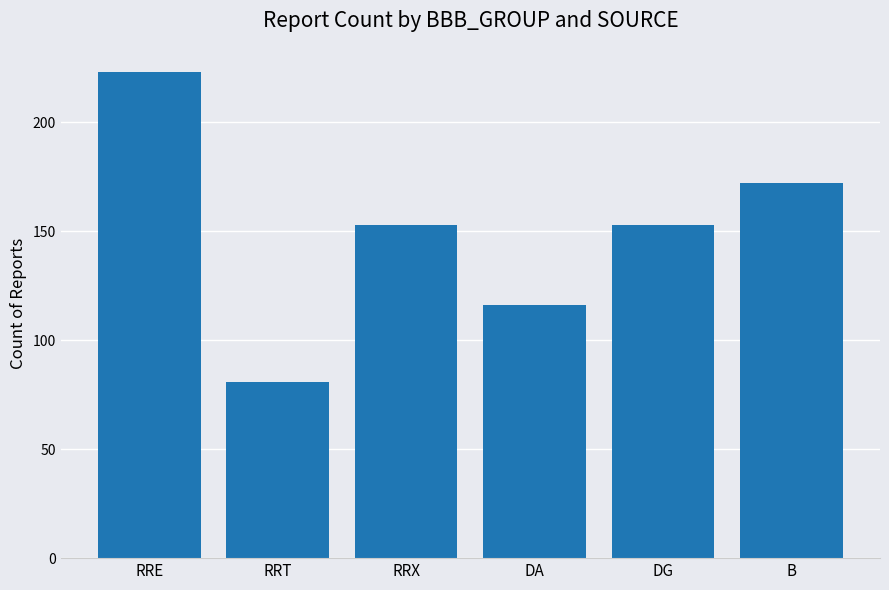

What is the difference between the maximum and minimum values?

142